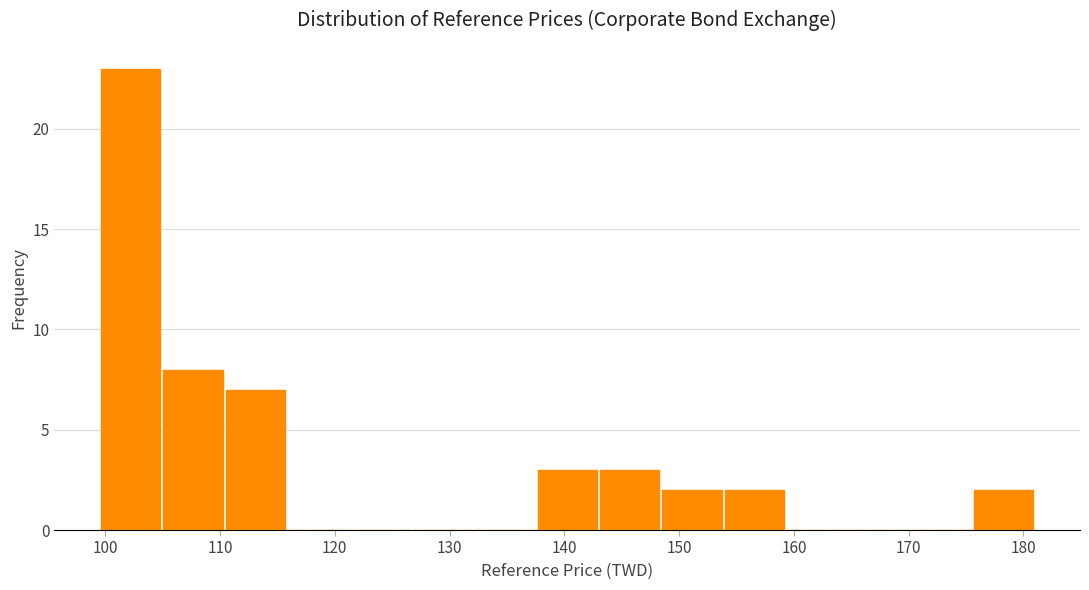

Reading left to right, transcribe this chart: for each bar, give the range it covers on the x-axis and its height. Neither the bar edges nor the heights are printed on the chart, so give them approximately, as read against the axes.

100 to 105: 23
105 to 110: 8
110 to 116: 7
116 to 121: 0
121 to 127: 0
127 to 132: 0
132 to 138: 0
138 to 143: 3
143 to 148: 3
148 to 154: 2
154 to 159: 2
159 to 165: 0
165 to 170: 0
170 to 176: 0
176 to 181: 2